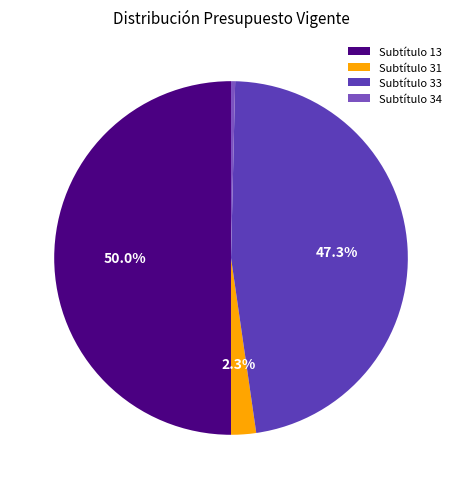

Rank the categories by value from lowest to highest.

Subtítulo 34, Subtítulo 31, Subtítulo 33, Subtítulo 13